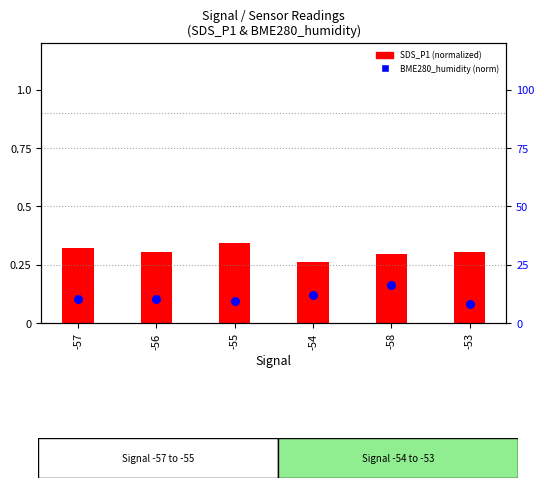

Which series has the widest spread of Y values?

SDS_P1 (normalized)